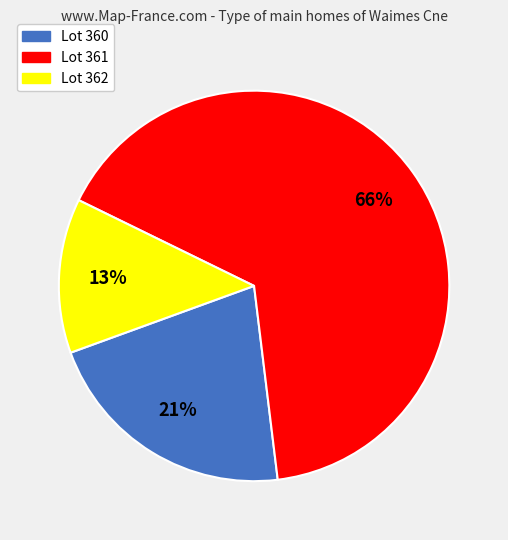

Is there any slice that represents more than half of the pie?

Yes